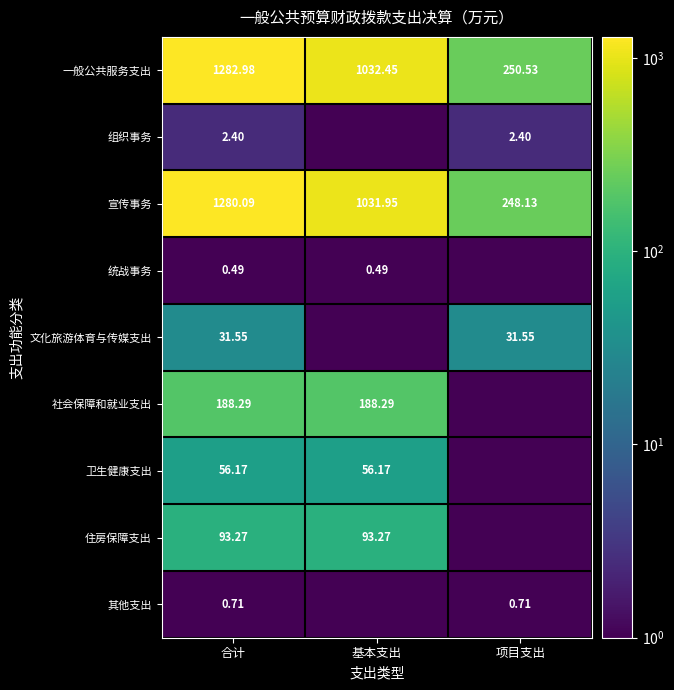

Count the number of data series in this chart.

9